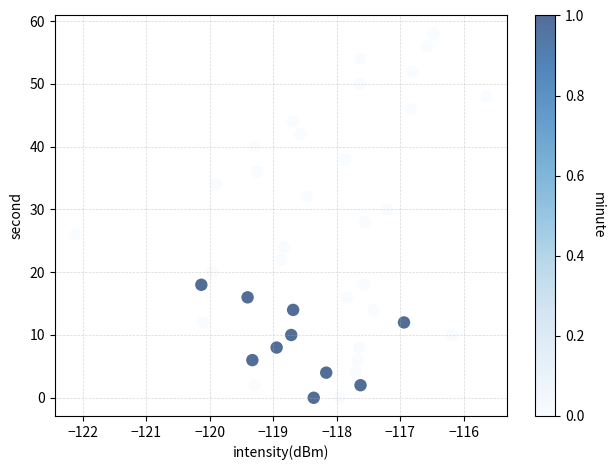

What is the range of Y values (max minus min)?

58